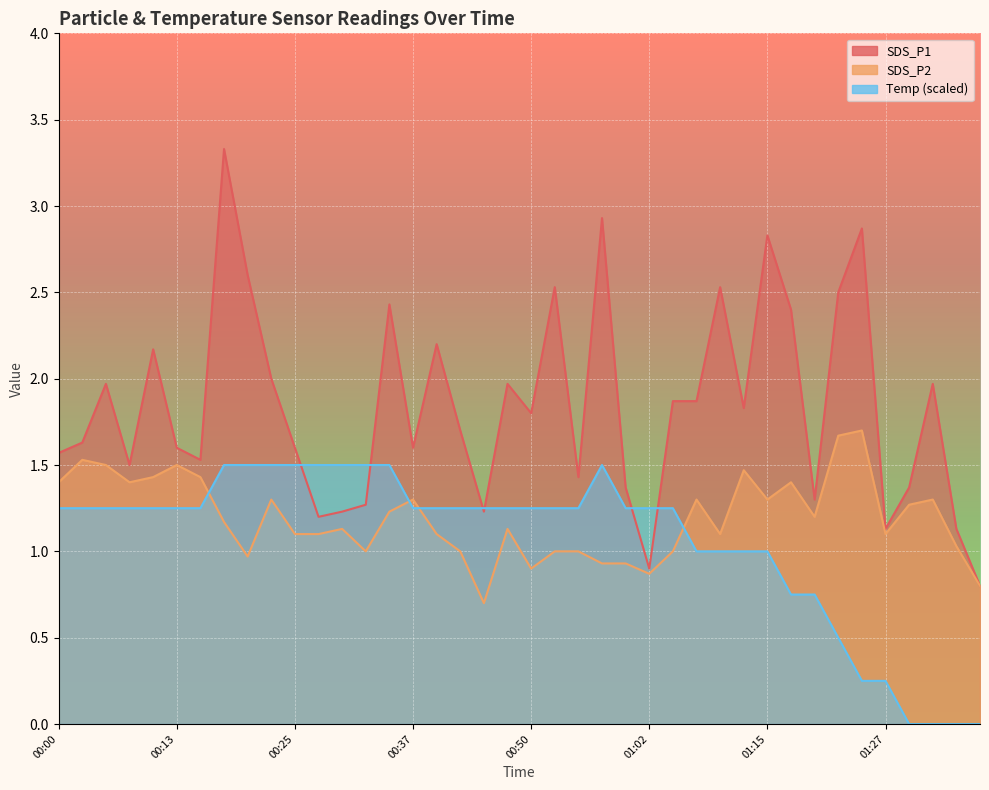

True or false: Temp has a value of -0.6 at 01:38.

False